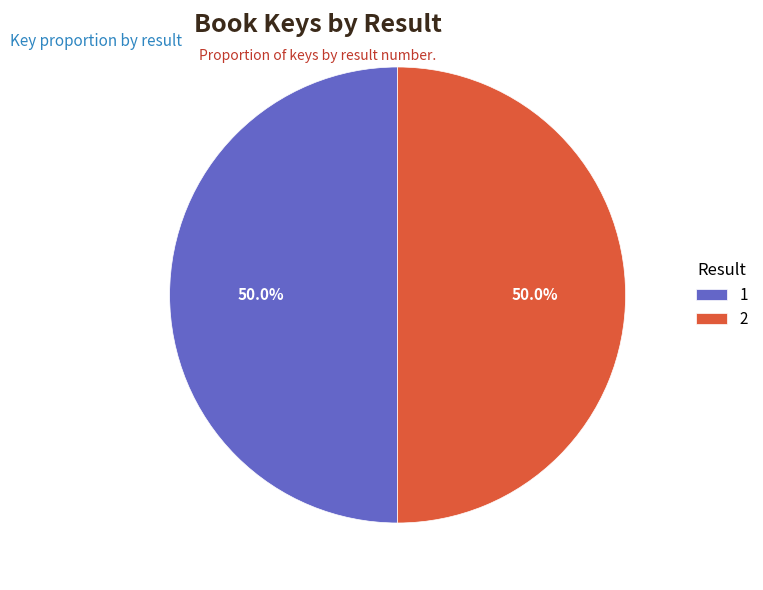

To the nearest percent, what is the combined percentage of 2 and 1?

100%